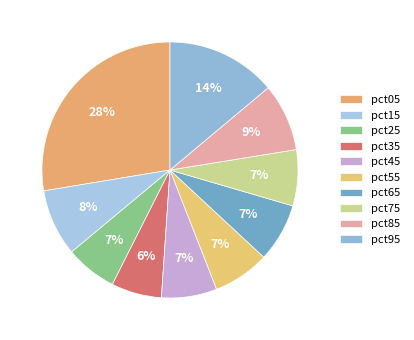

To the nearest percent, what percentage of the pie is pct75?

7%